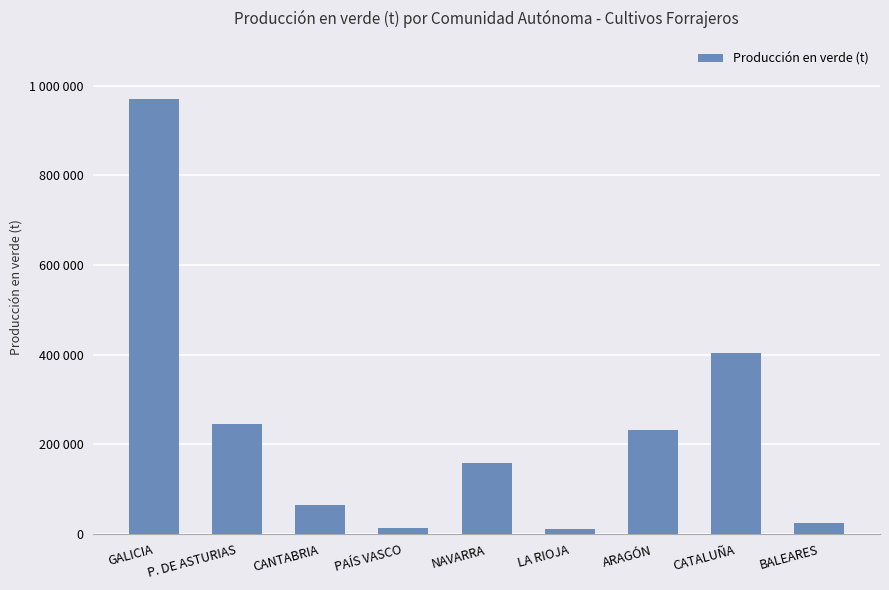

Reading left to right, extract all data points from this chart.

GALICIA=970854	P. DE ASTURIAS=244664	CANTABRIA=64134	PAÍS VASCO=12888	NAVARRA=158609	LA RIOJA=12580	ARAGÓN=232435	CATALUÑA=404187	BALEARES=25318